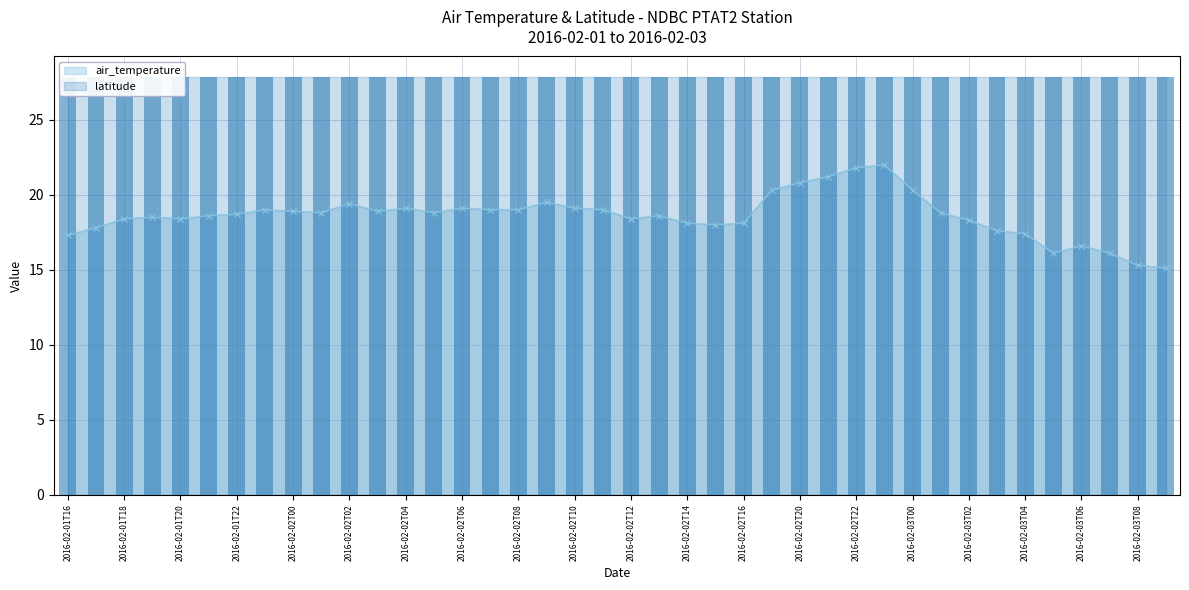

The value of air_temperature at 2016-02-01T18 is 7.7. True or false?

False